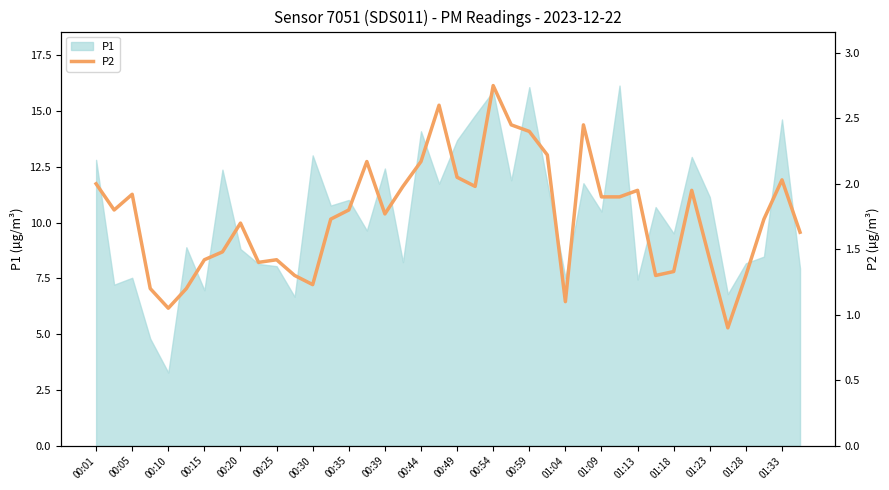

Is it true that P1 equals 14.6 at 01:33?

True